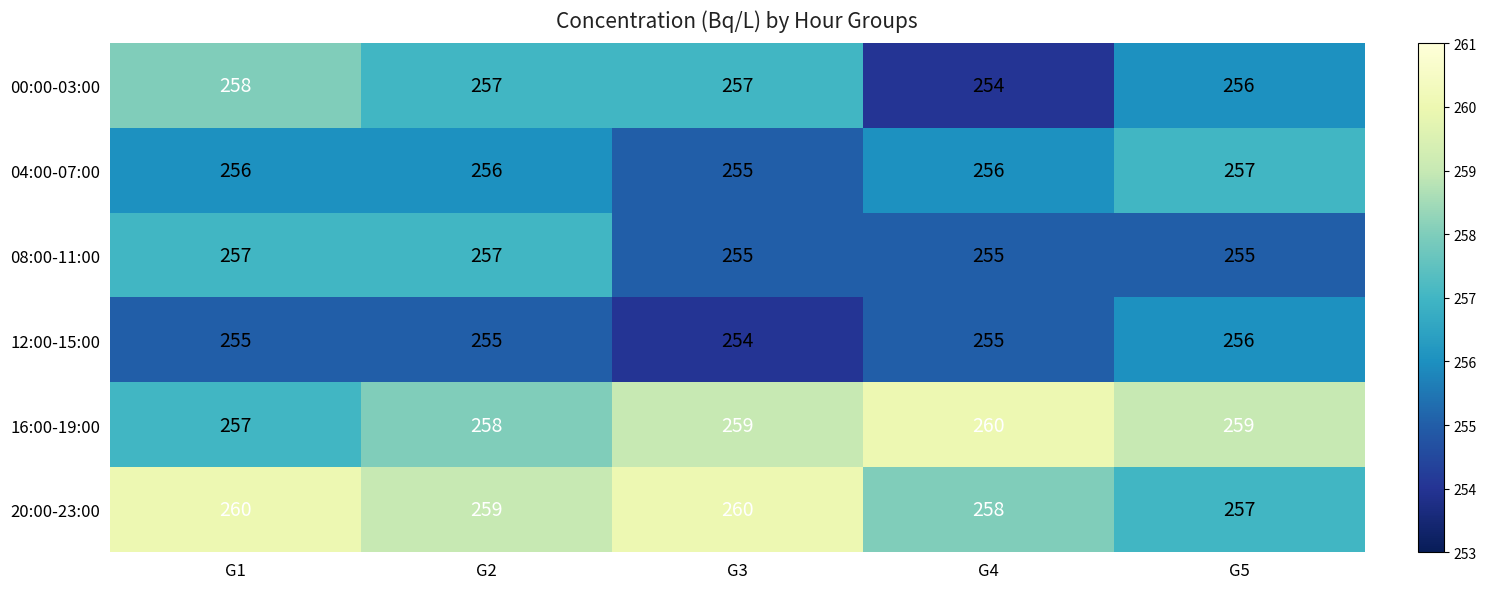

What is the smallest value displayed?

254